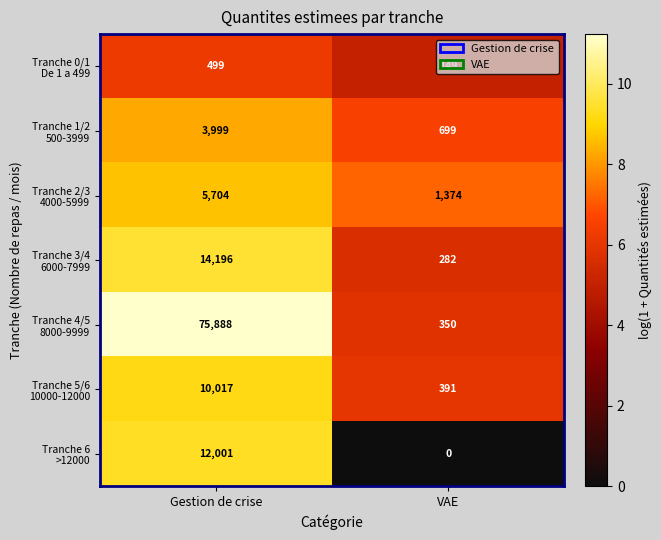

What is the spread (max minus min) of values at Gestion de crise?

75389